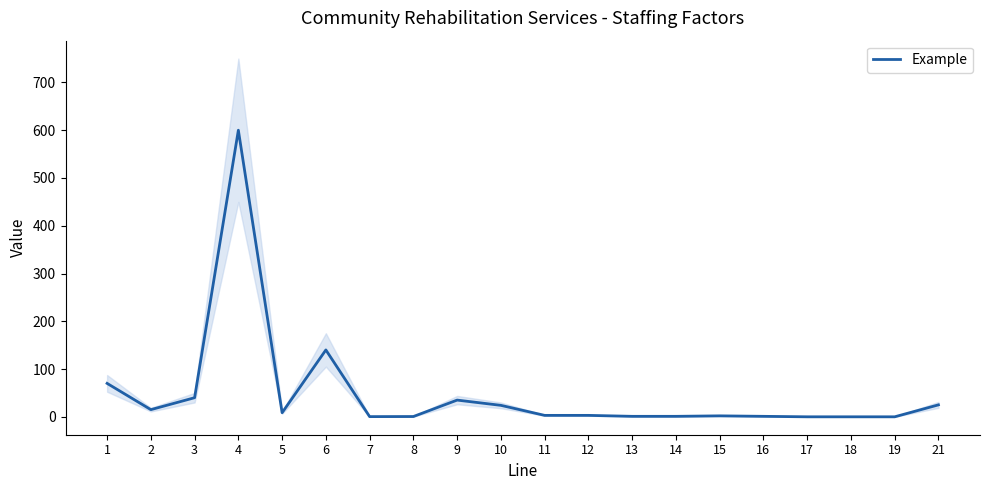

The value at 3 is 40.0. True or false?

True